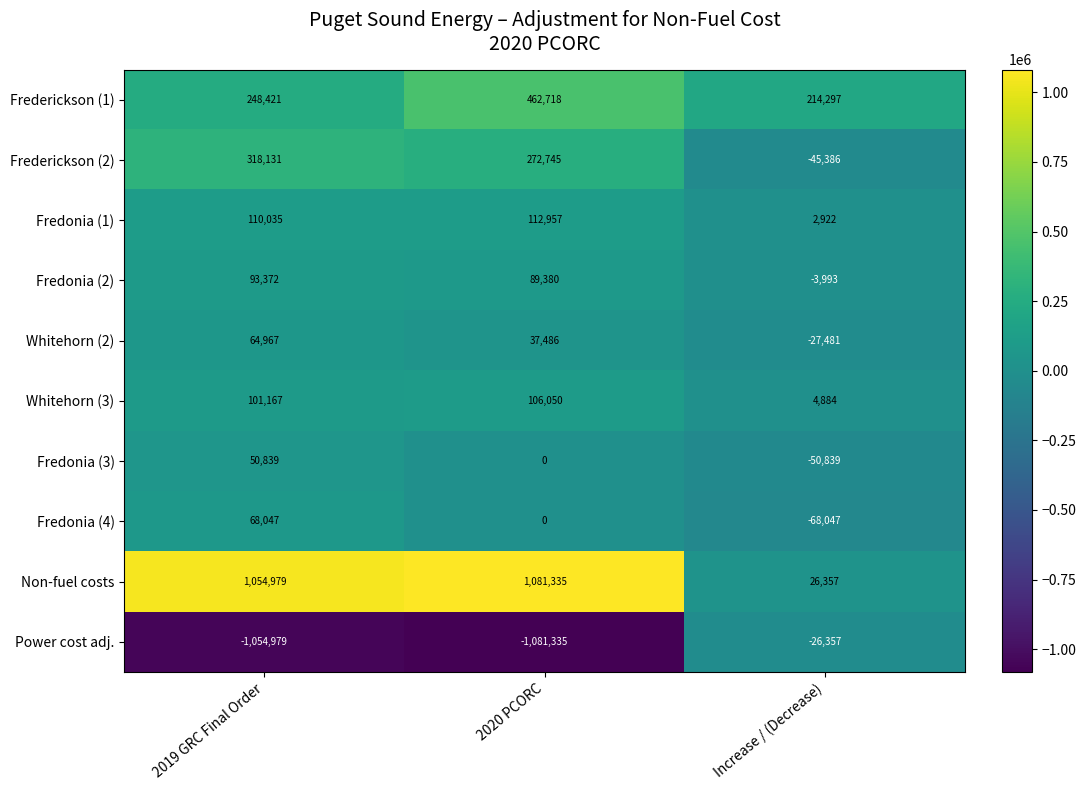

What is the average value of the Whitehorn (3) series?

70700